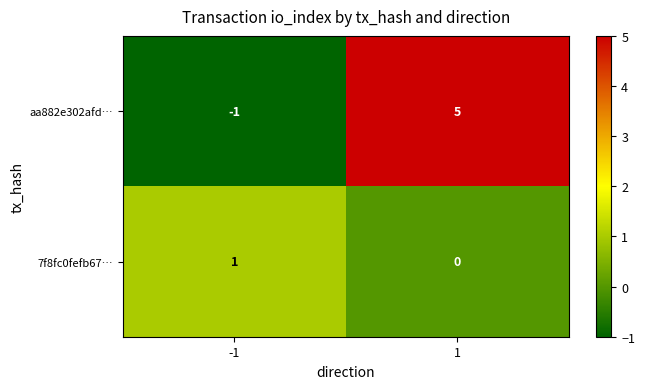

The value of 7f8fc0fefb67… at 1 is 0. True or false?

True